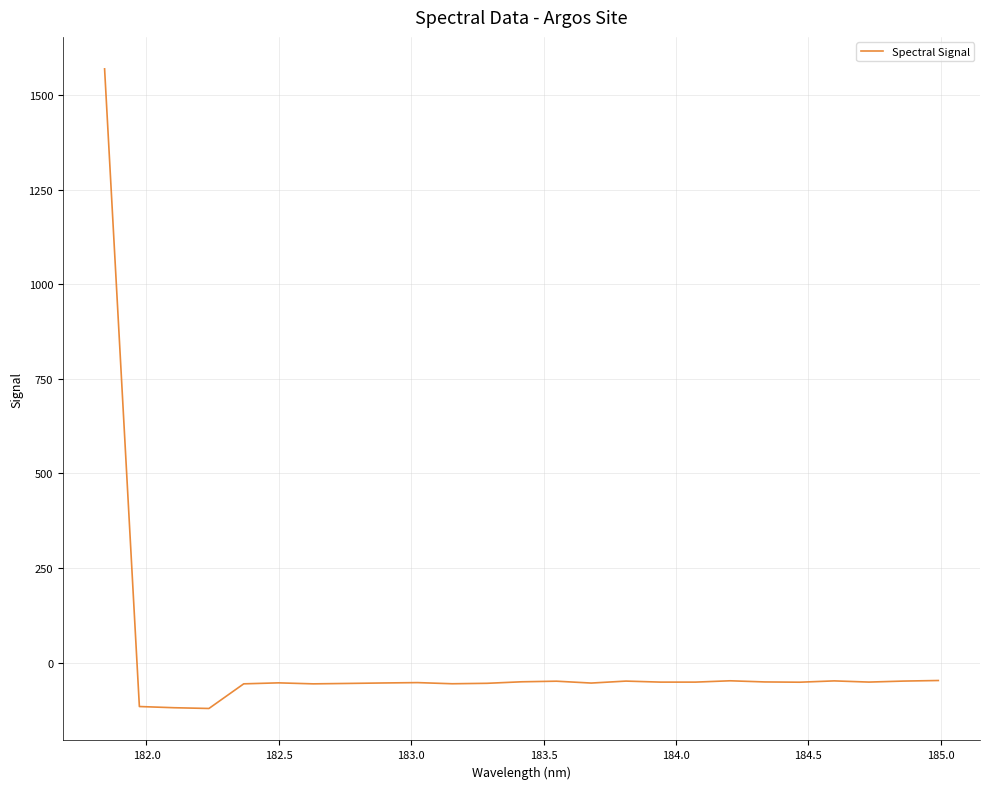

What is the difference between the maximum and minimum values?

1690.9